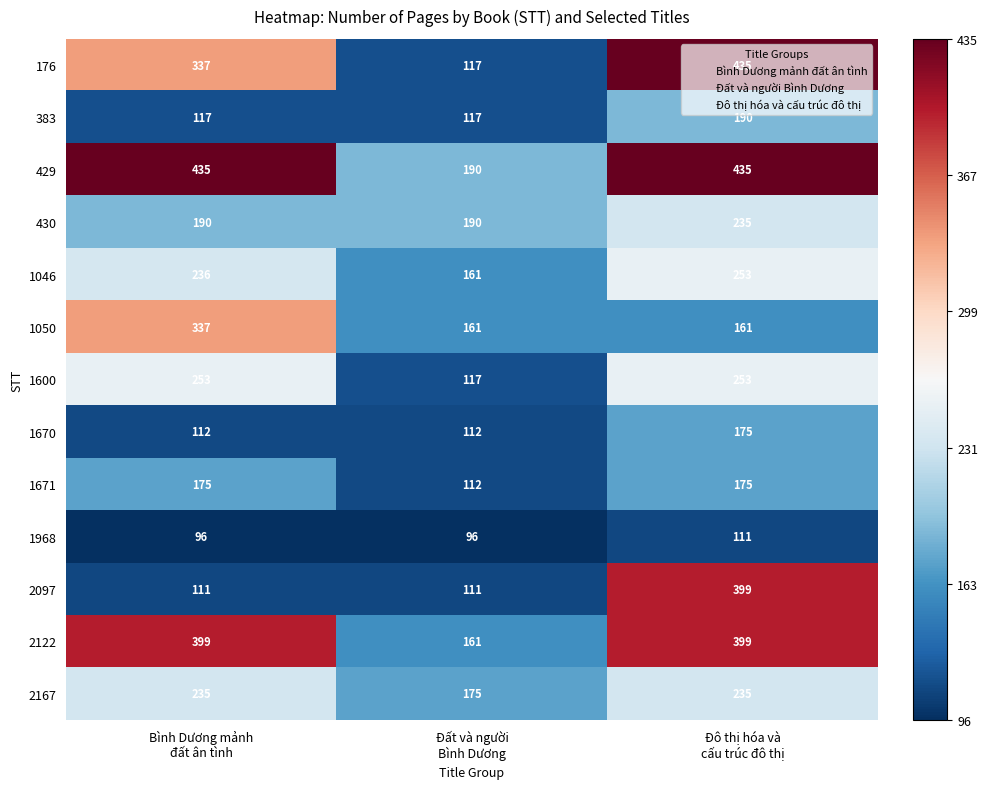

What is the maximum value for 1670?

175